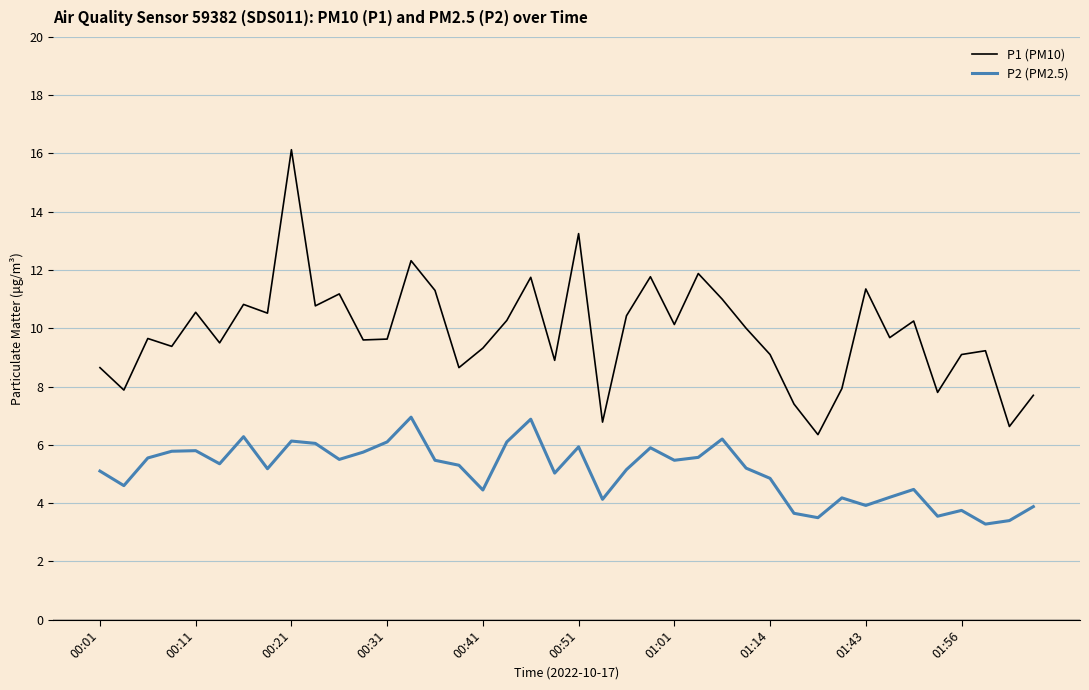

True or false: P1 (PM10) and P2 (PM2.5) cross at least once.

False